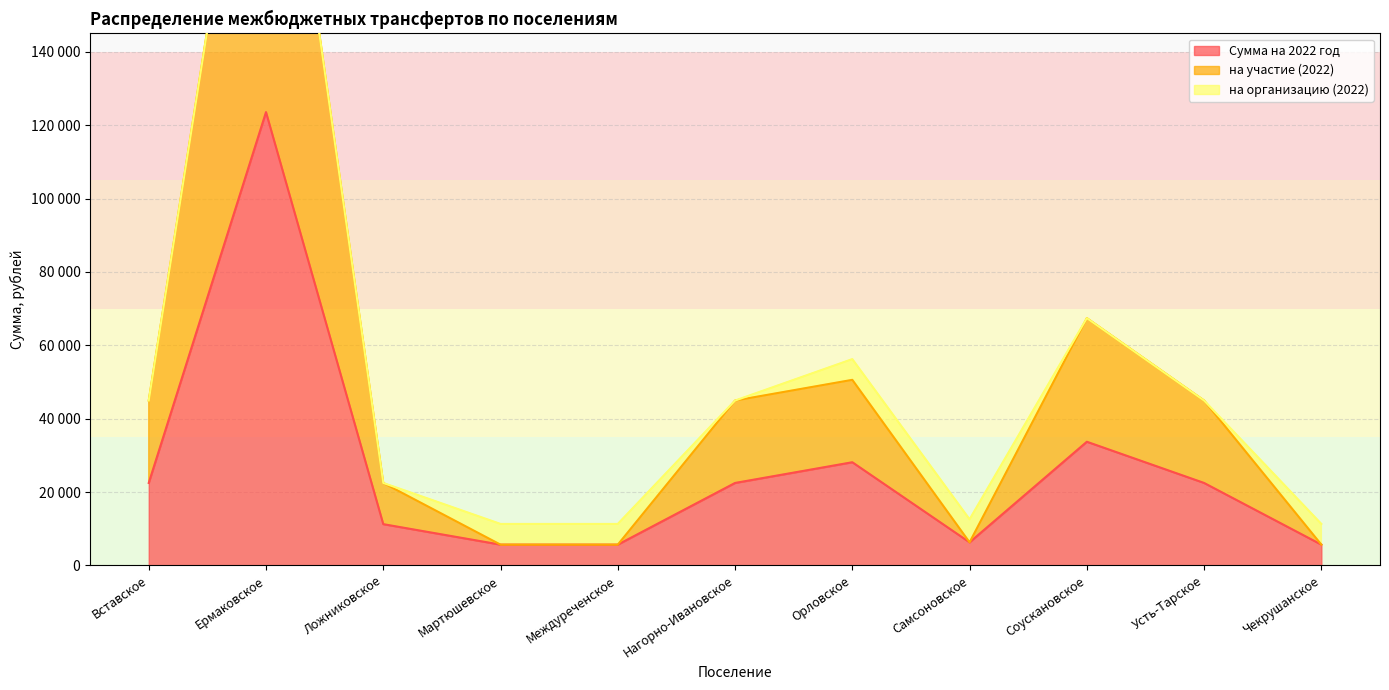

Count the number of categories in the chart.

11